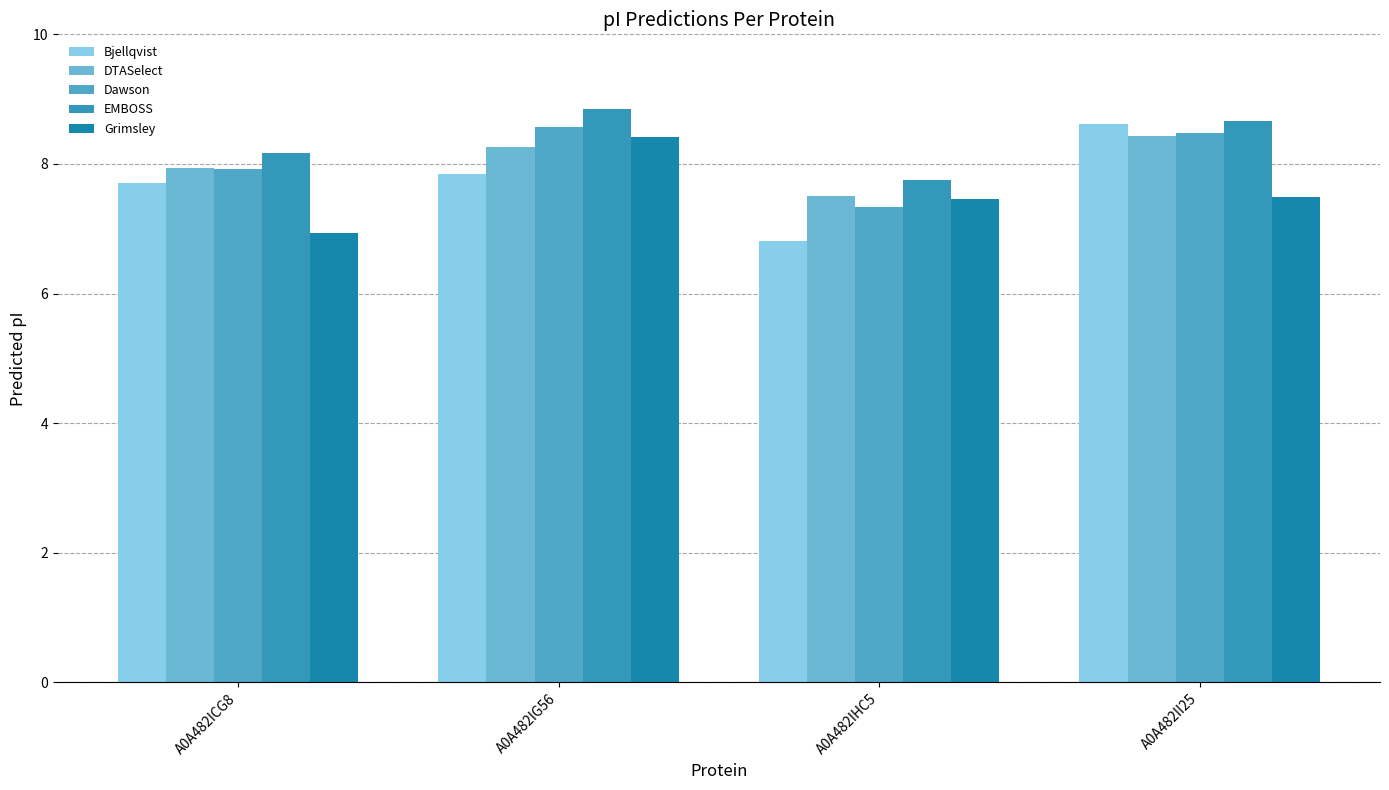

How many values in the Bjellqvist series exceed 7?

3